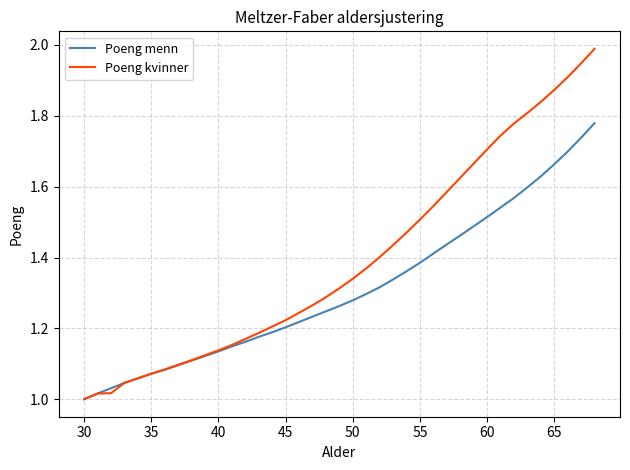

List the series in order of their overall mean, lowest first.

Poeng menn, Poeng kvinner